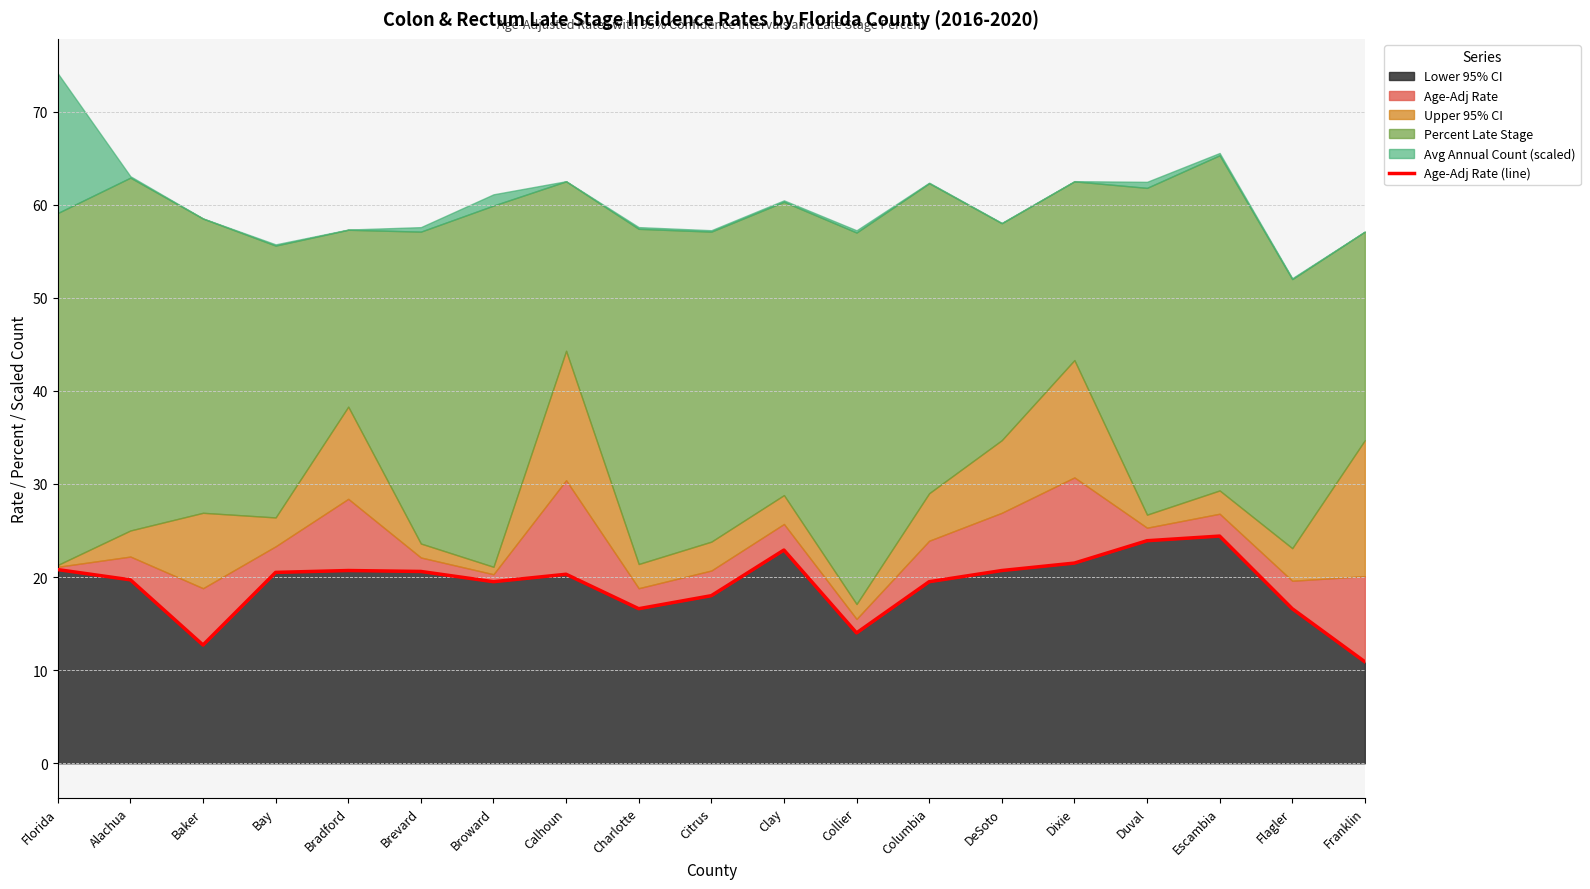

How many lines are shown in the chart?

1